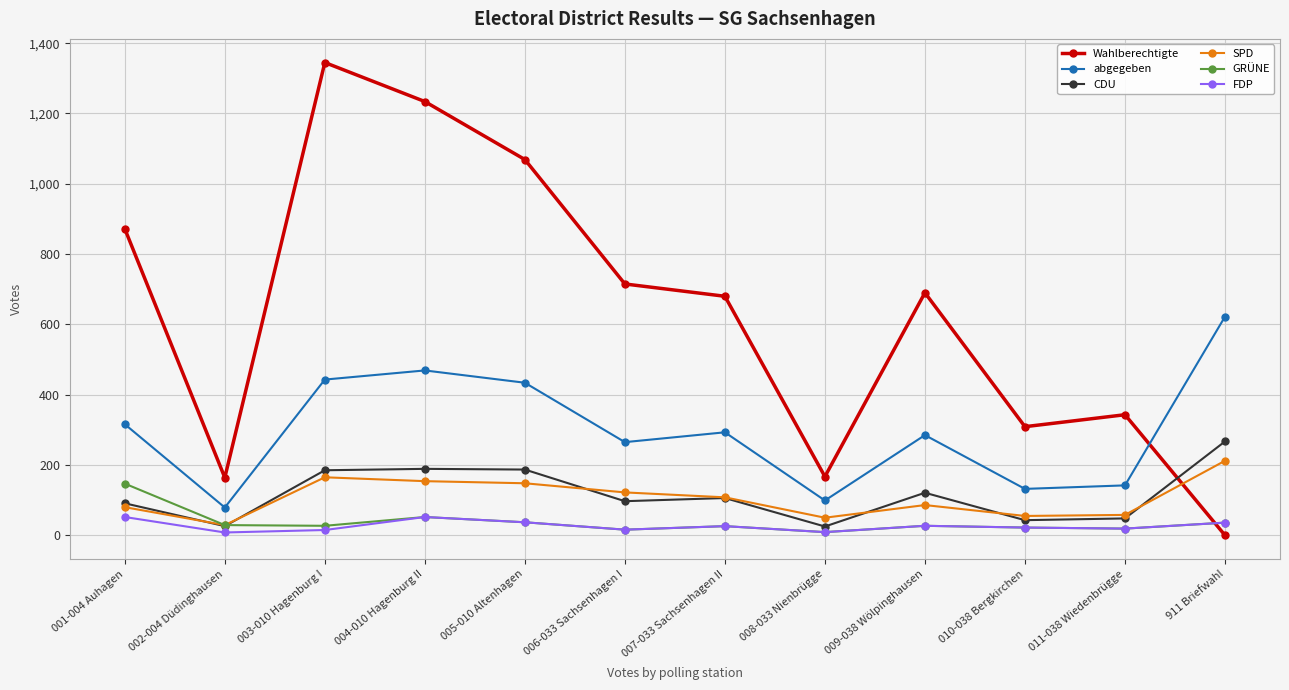

What is the value of the SPD point at the 2nd from the left?

29